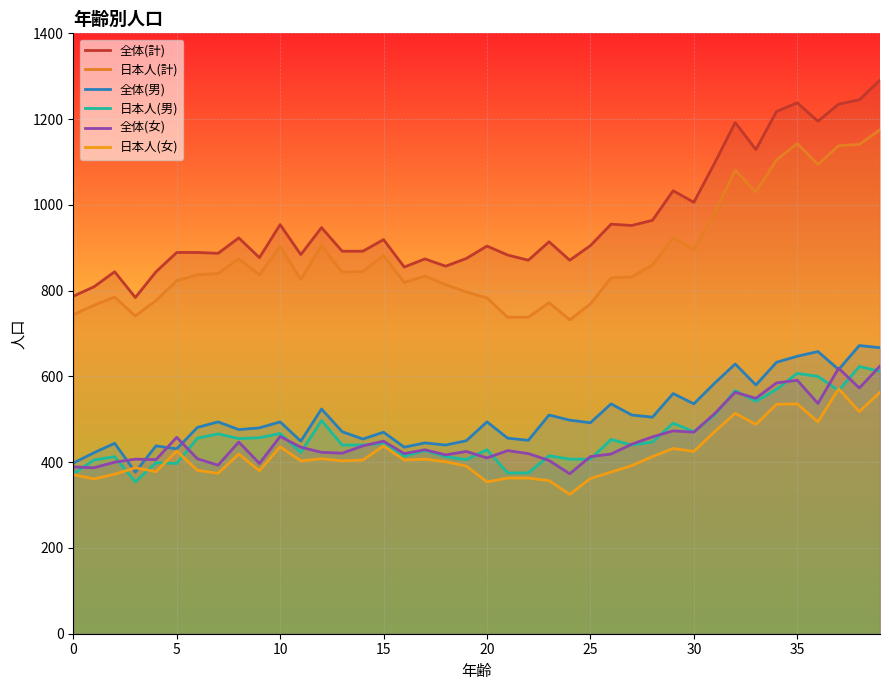

What is the total value across all series at 37?

4746